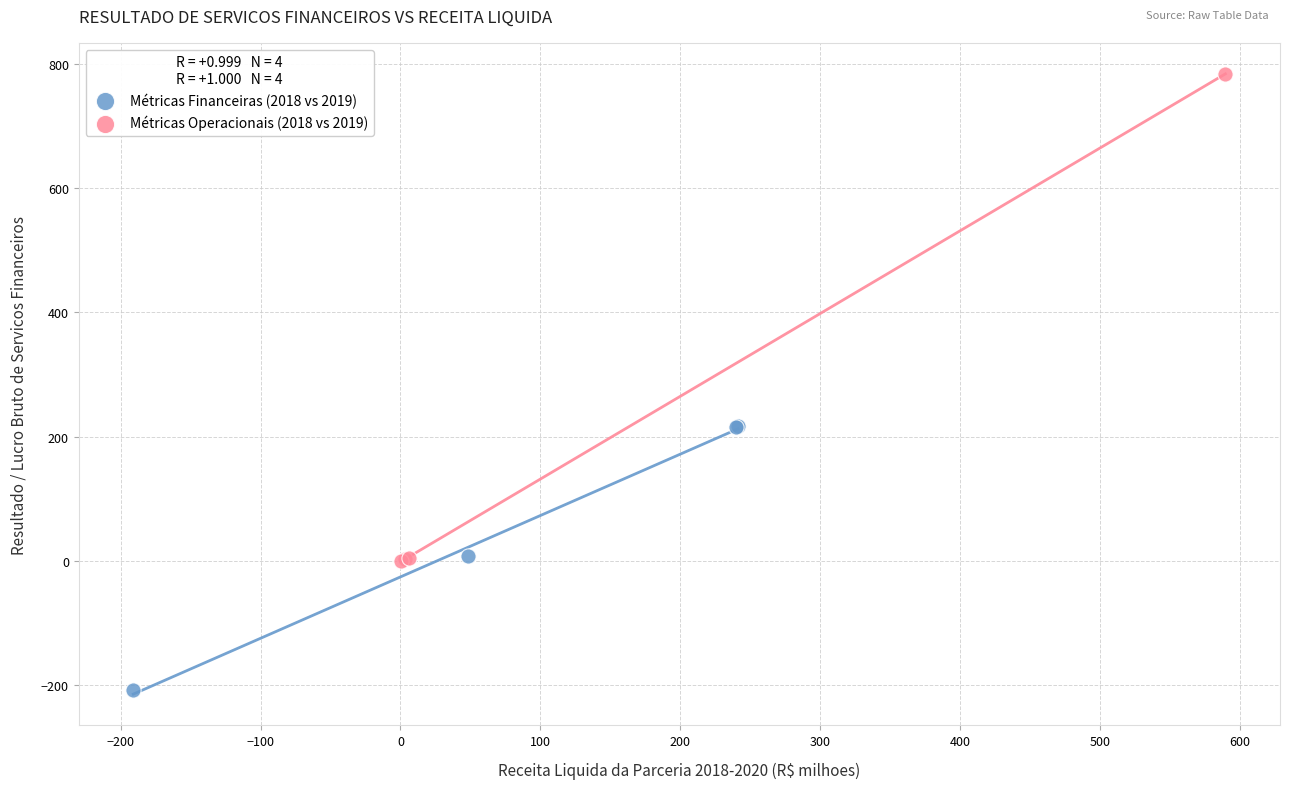

Which series has the largest Y range (max minus min)?

Métricas Operacionais (2018 vs 2019)